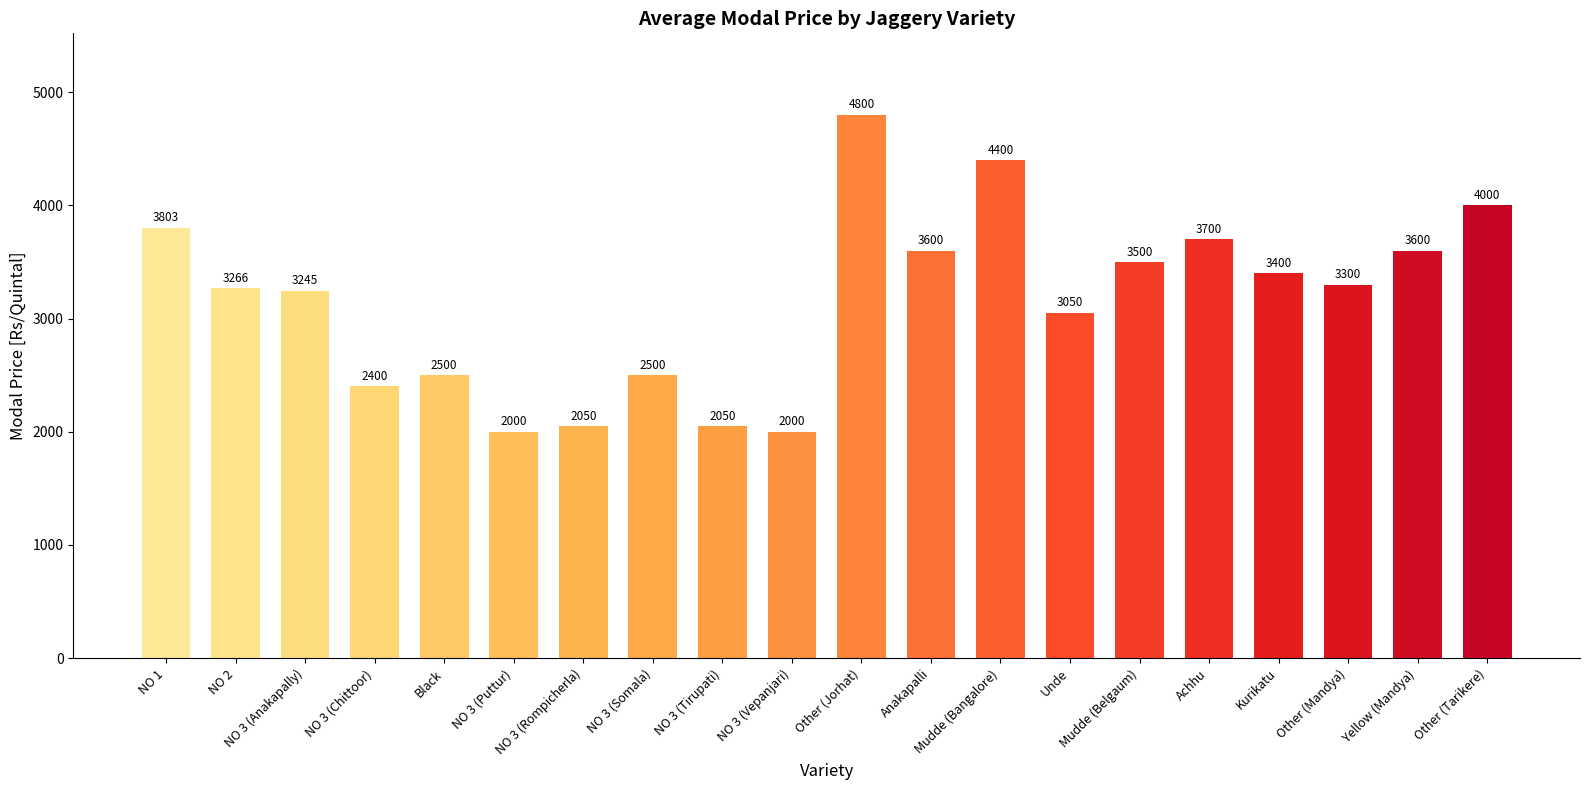

What is the change in value from NO 2 to Yellow (Mandya)?

+334